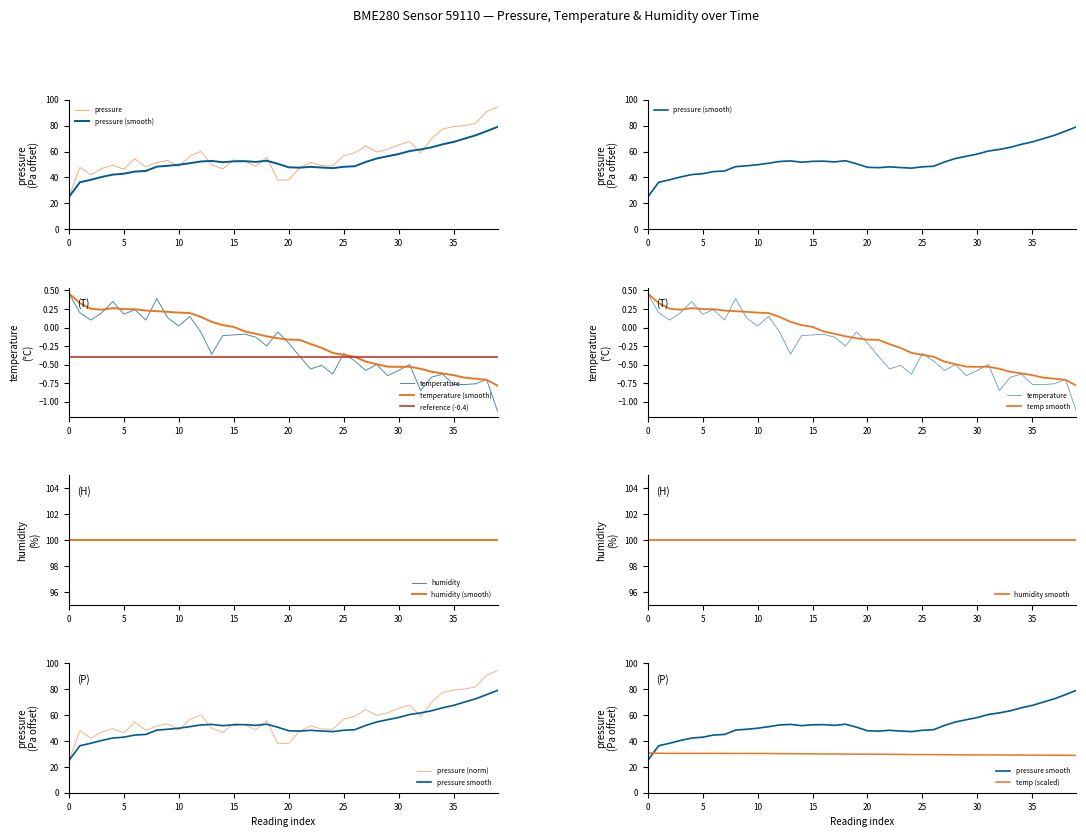

Does the chart have visible grid lines?

No